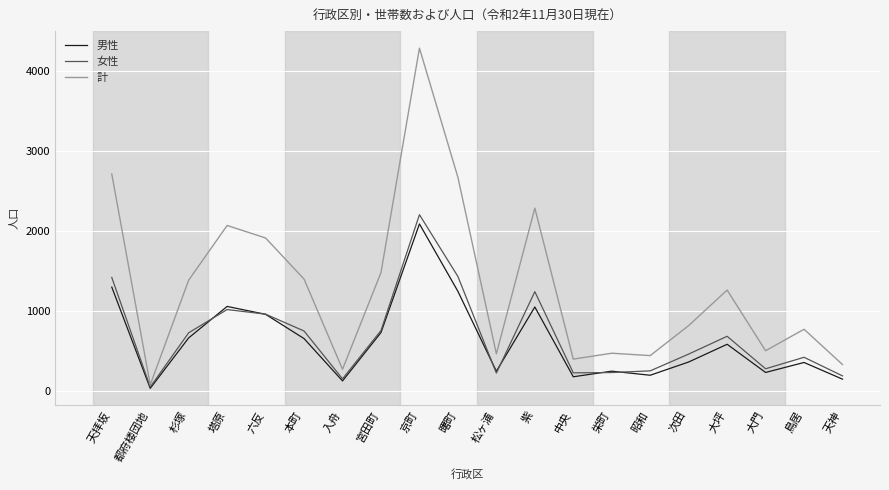

The value of 女性 at 宮田町 is 1150. True or false?

False